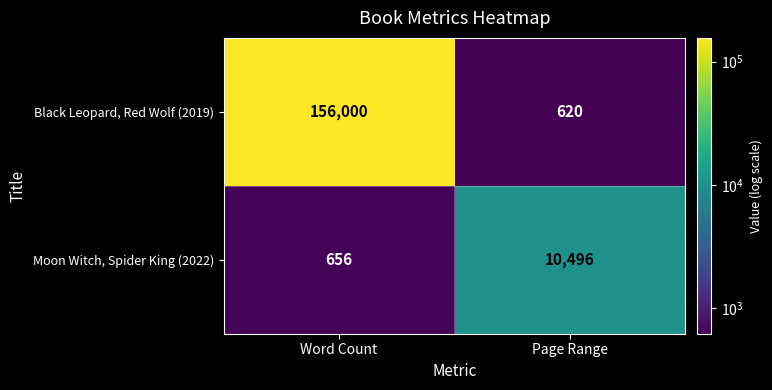

How many distinct data groups are displayed?

2